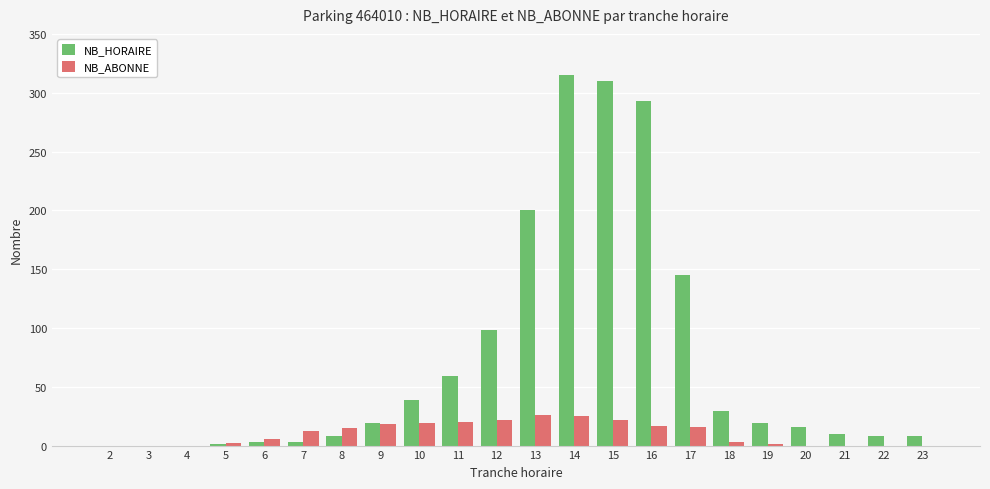

How many categories are shown in the chart?

22